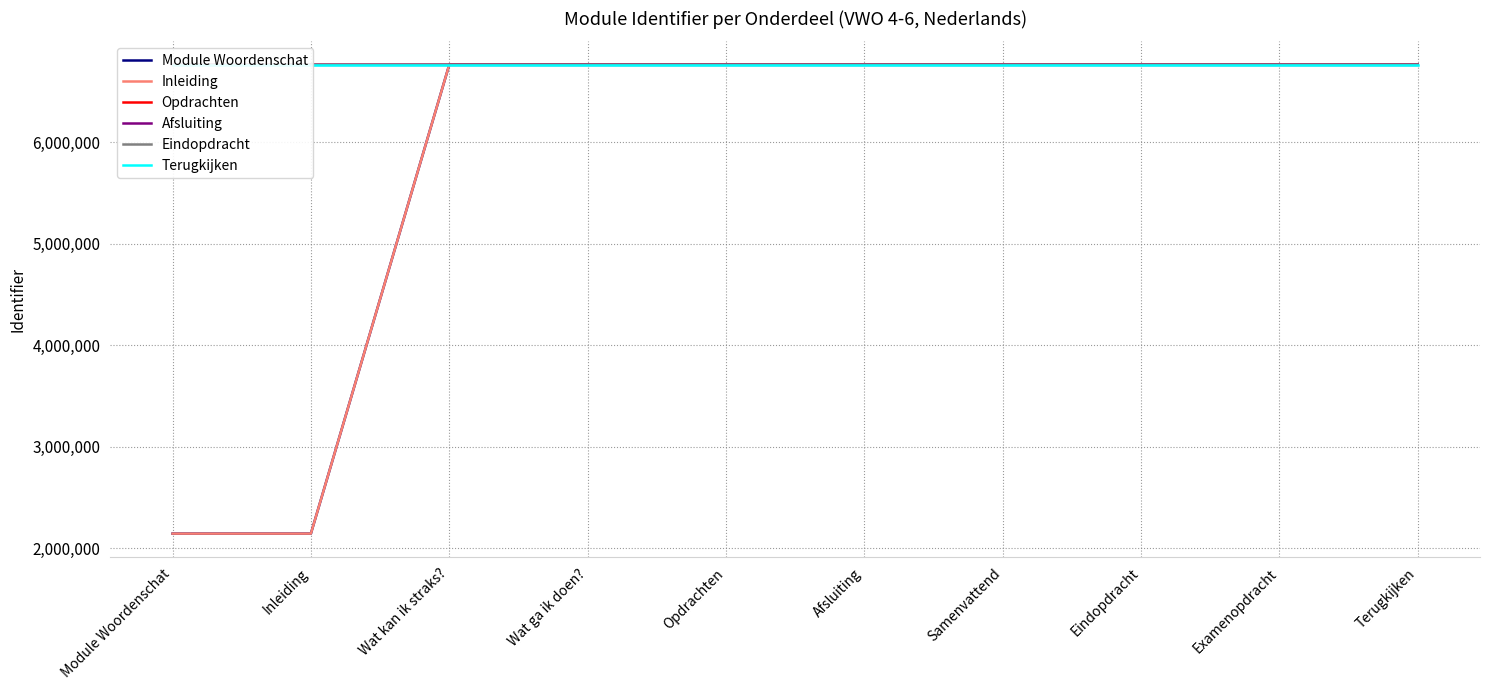

True or false: Afsluiting and Eindopdracht intersect in this chart.

False